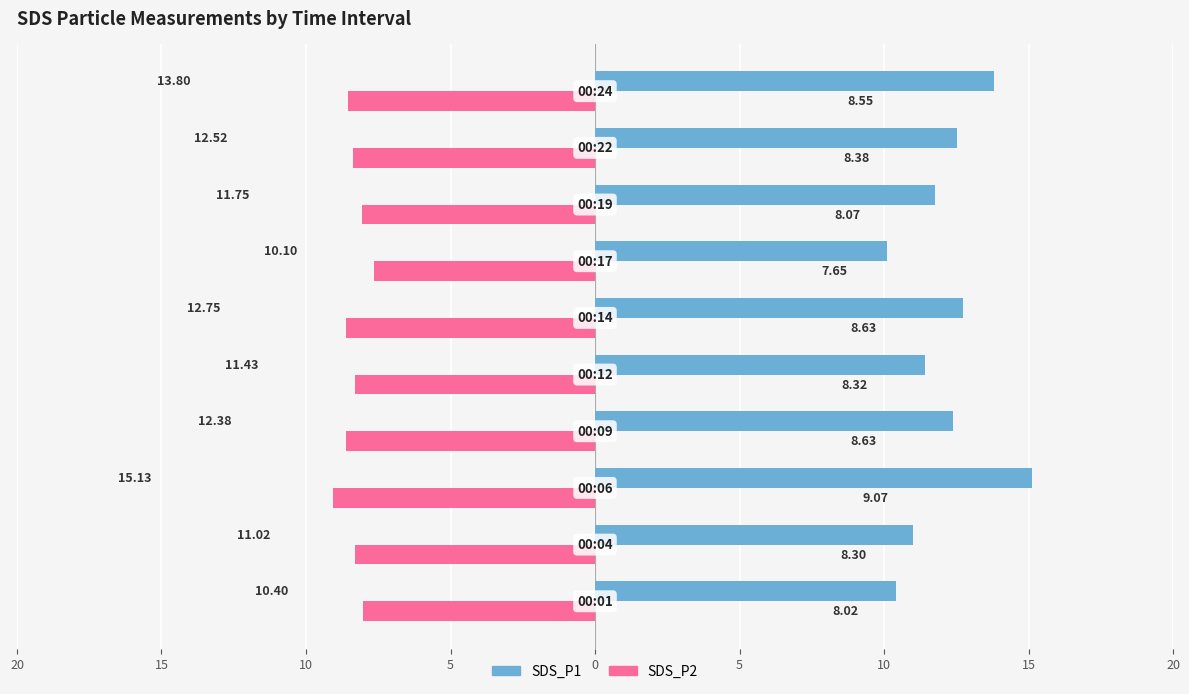

What is the value of the SDS_P2 bar at the 1st from the left?

-8.0